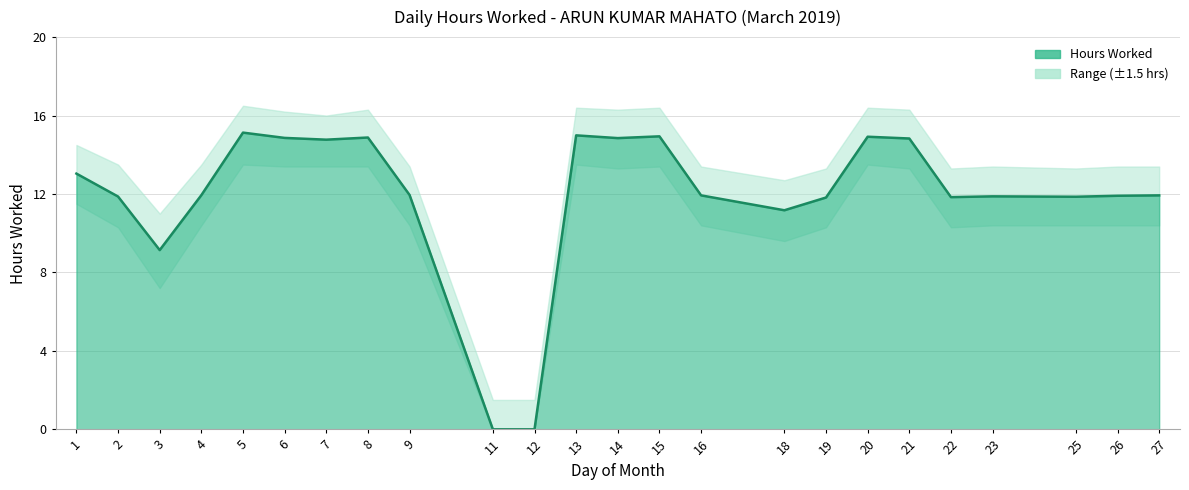

How many interior local peaks (higher than both neighbors) does the data have?

6